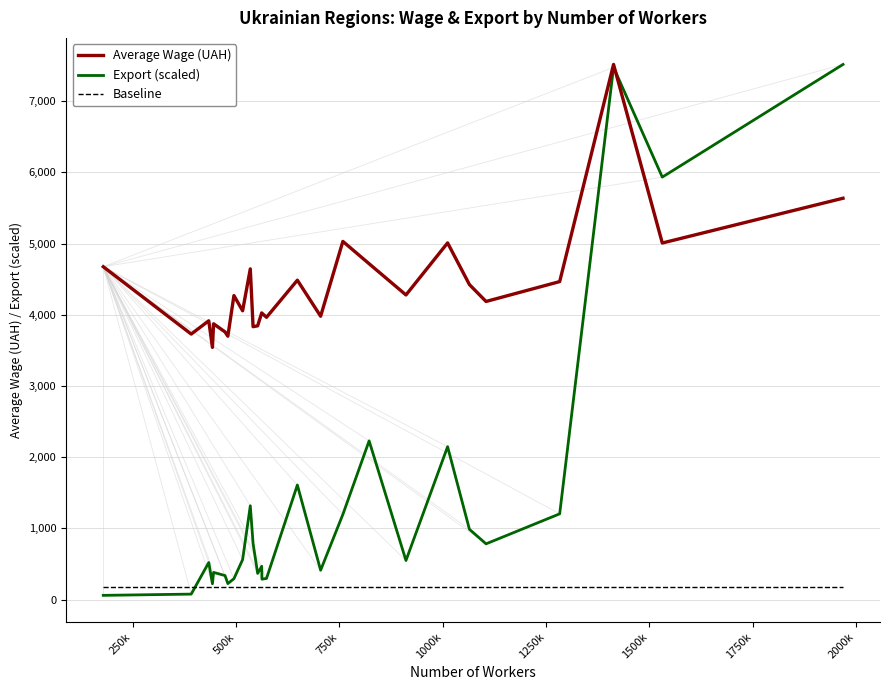

Which series has the largest range (max minus min)?

Export (scaled)